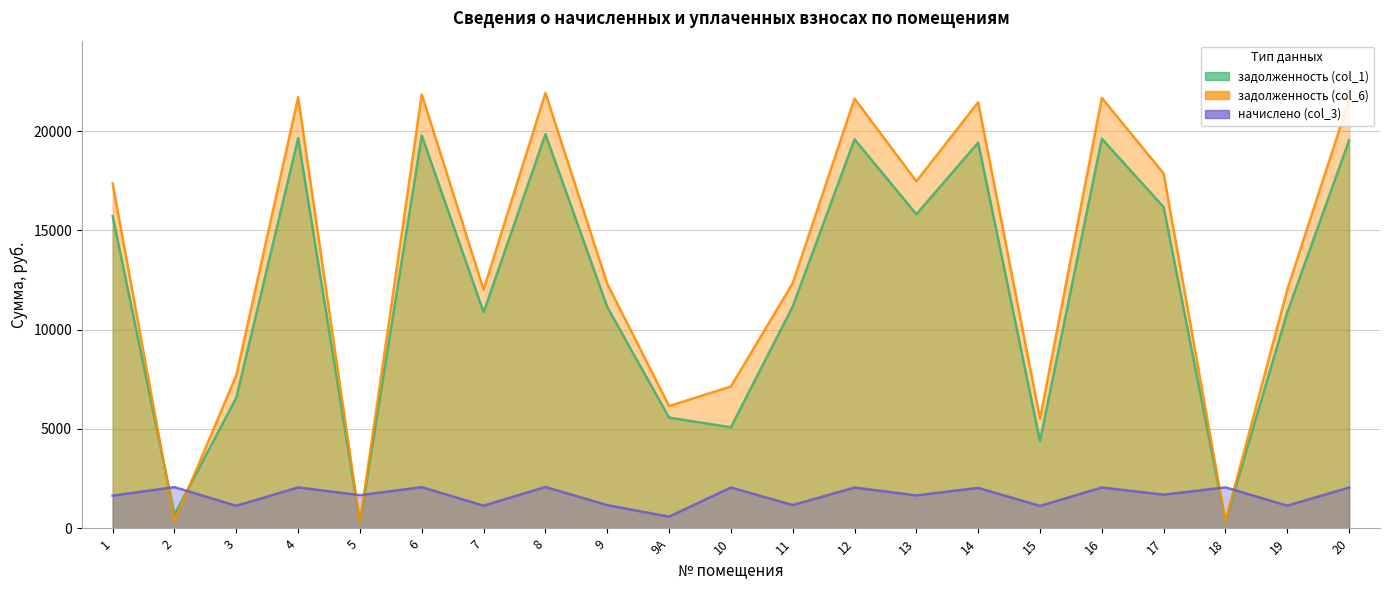

Rank the series by their maximum value, from highest to lowest.

задолженность (col_6), задолженность (col_1), начислено (col_3)